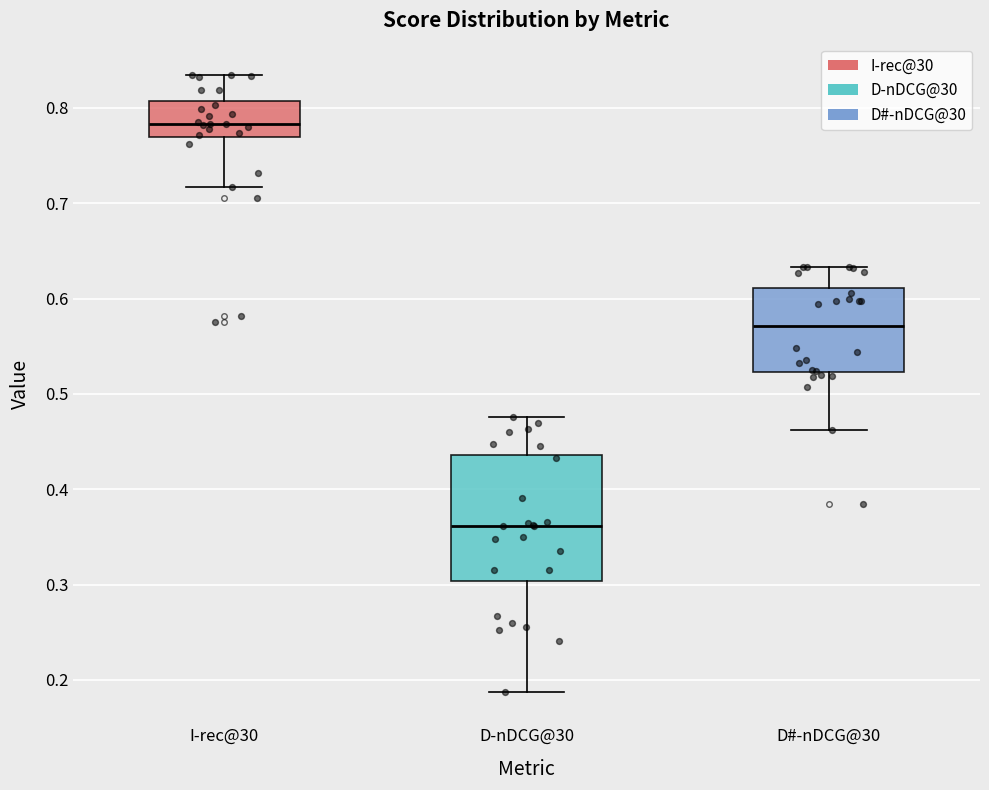

Which box is the tallest, from its lower edge to its upper edge?

D-nDCG@30